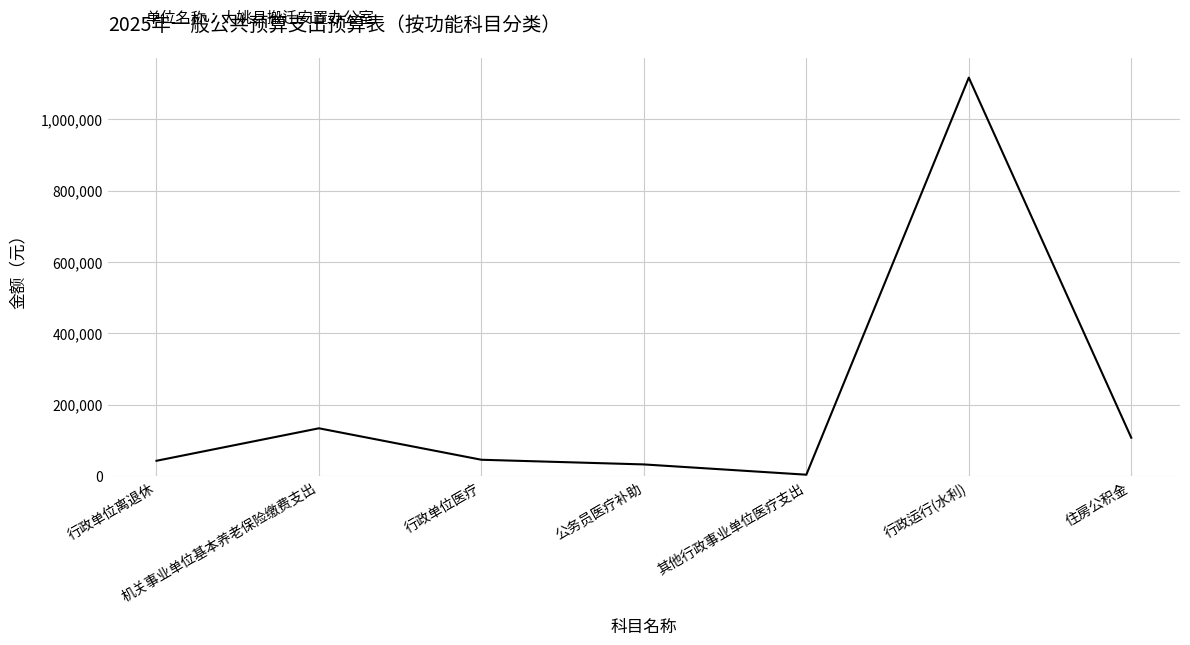

Where is the data nearest to the value 560511?

机关事业单位基本养老保险缴费支出